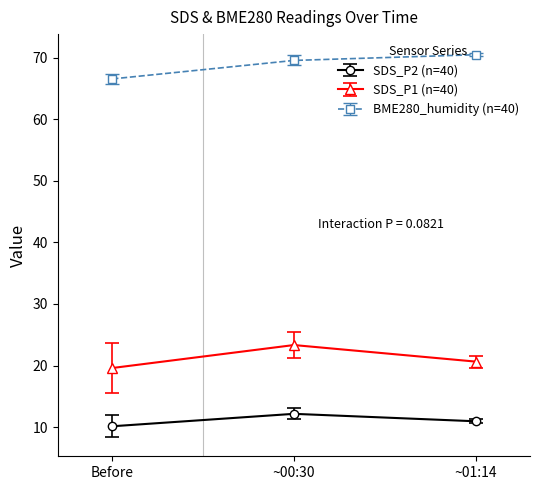

Is it true that SDS_P2 (n=40) equals 10.1 at Before?

True